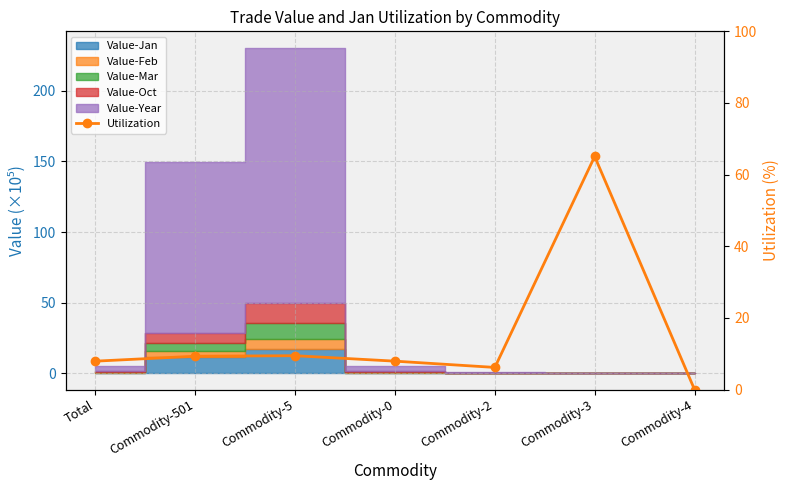

List the labels in order of value, largest first.

Commodity-3, Commodity-5, Commodity-501, Total, Commodity-0, Commodity-2, Commodity-4